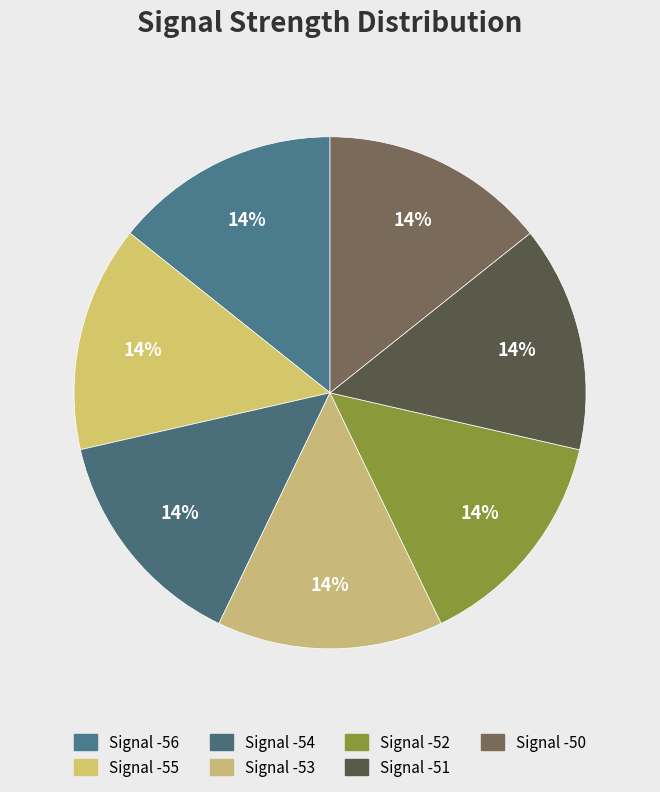

How many slices are in this pie chart?

7